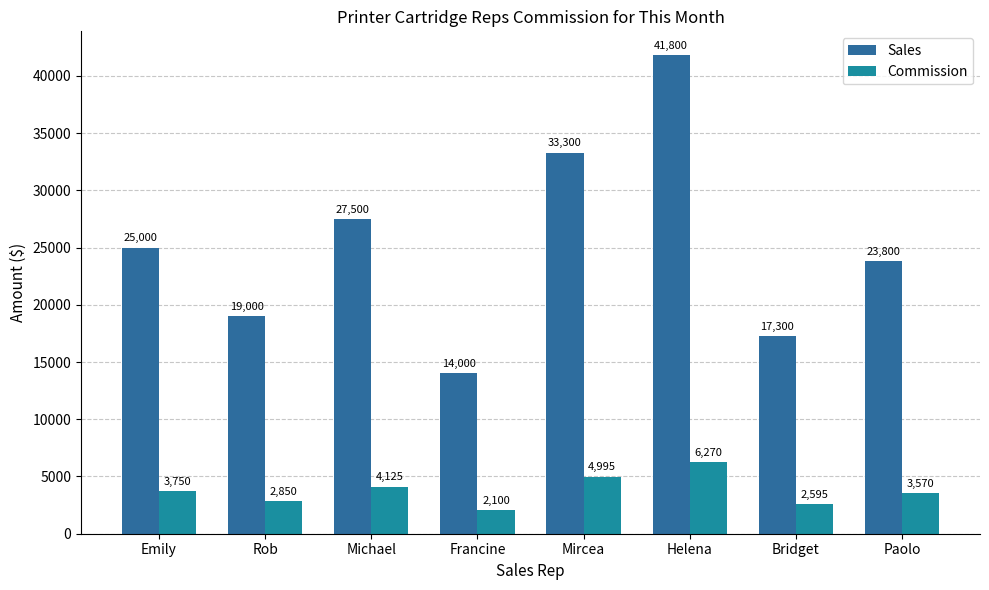

At which label is Sales closest to 27900?

Michael